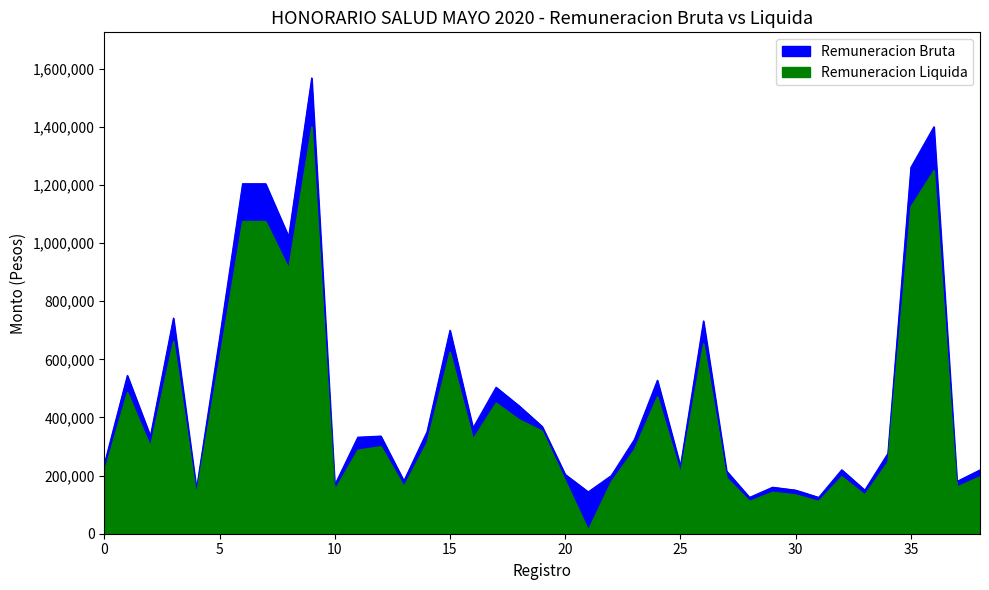

What is the difference between the maximum and minimum values in the Remuneracion Bruta series?

1443000